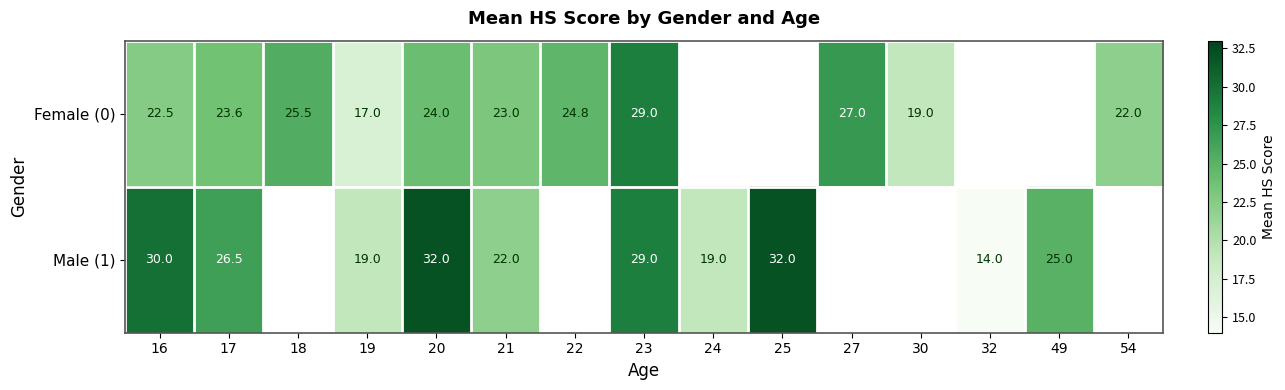

True or false: Male (1) has a value of 45.0 at 23.

False